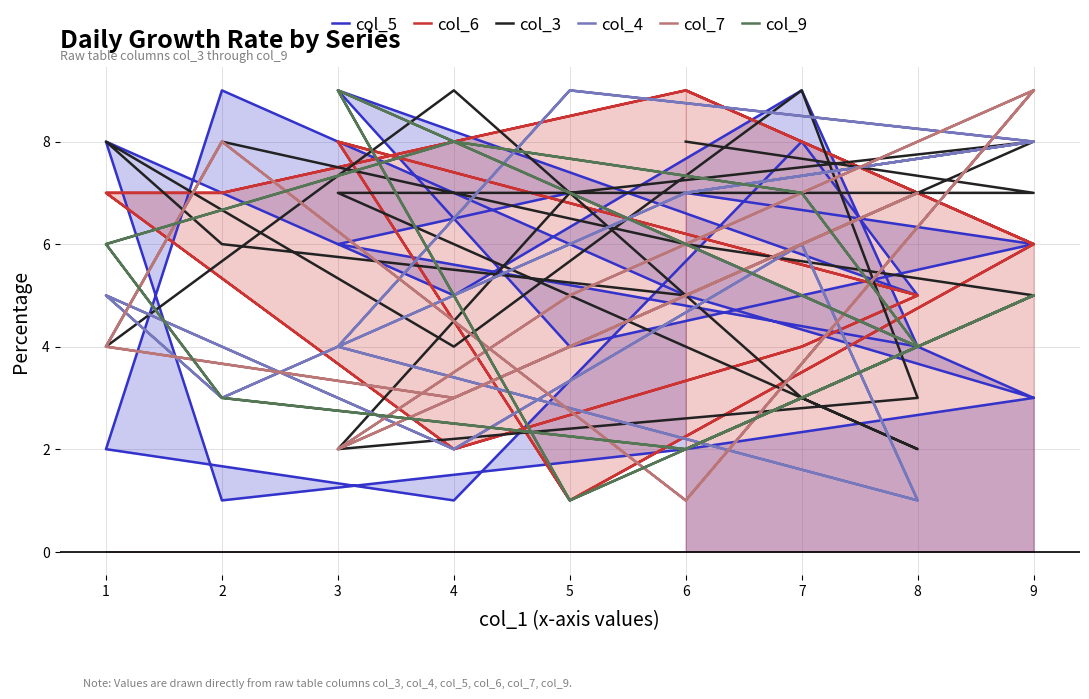

Is it true that col_4 equals 3 at 2?

True